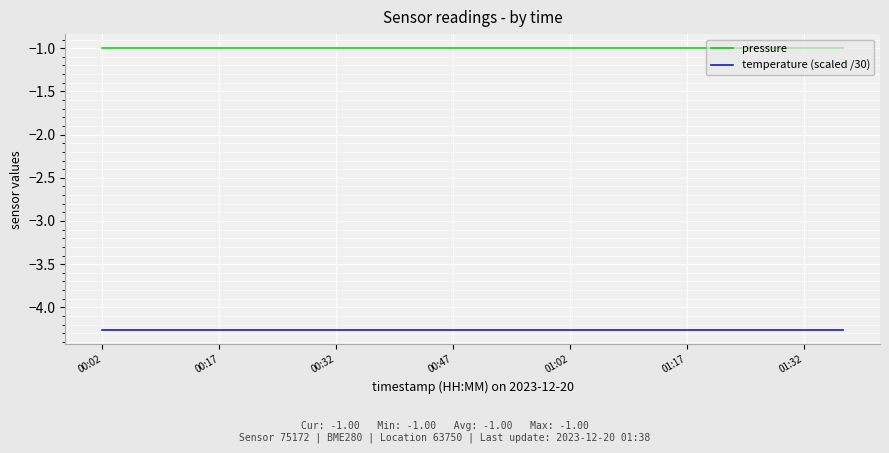

Rank the series by their average value, from lowest to highest.

temperature (scaled /30), pressure